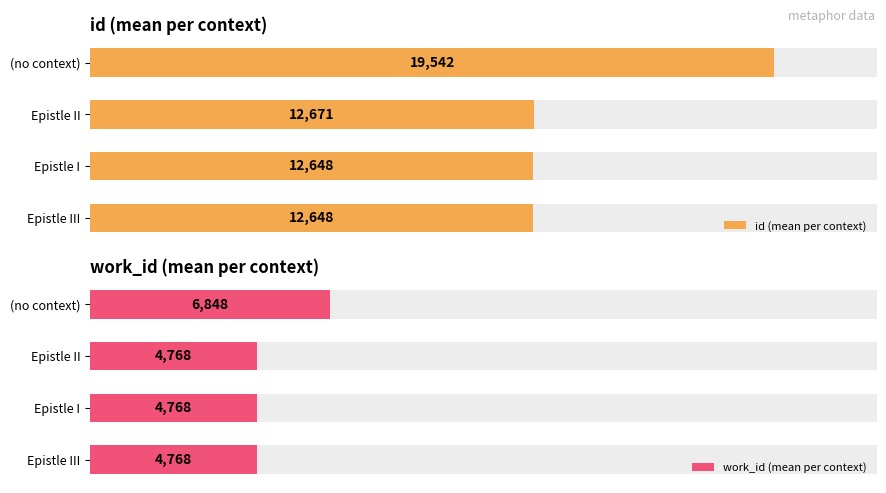

How many groups of bars are there?

4